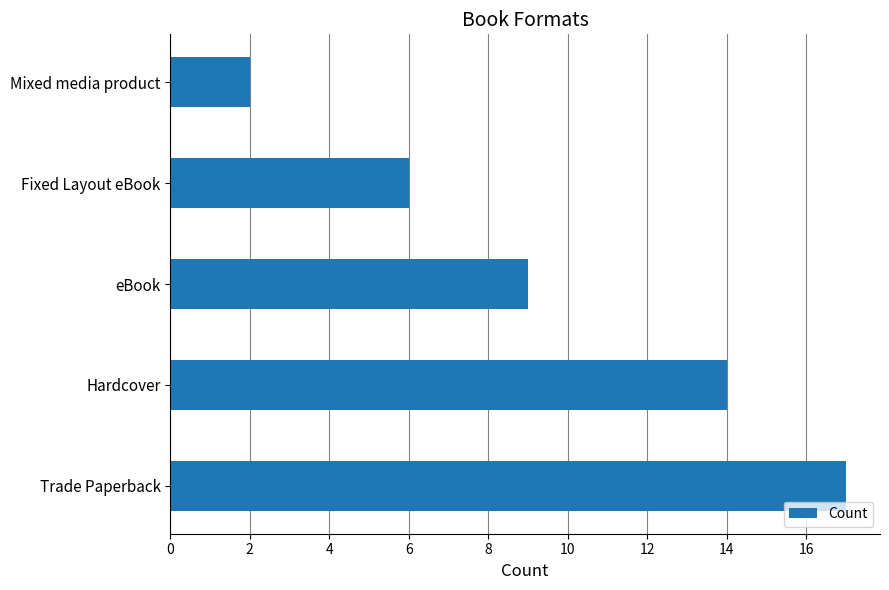

What is the change in value from Trade Paperback to Hardcover?

-3